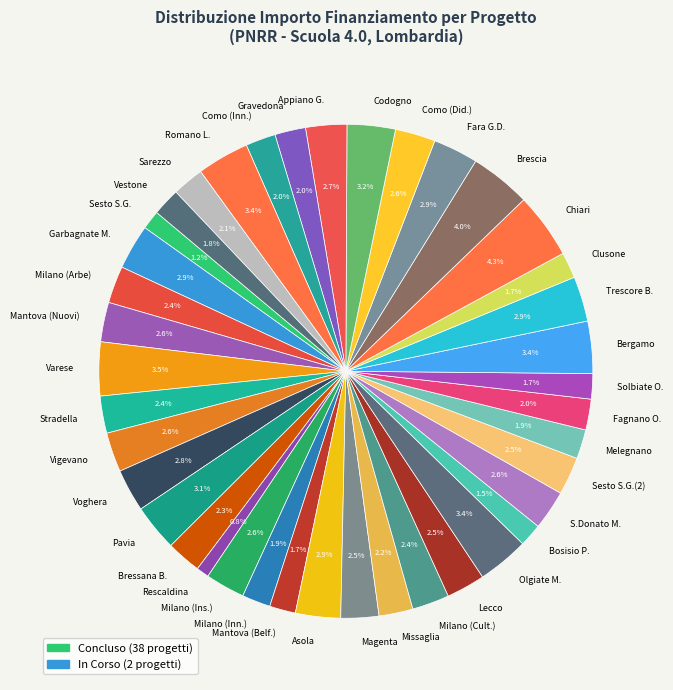

What percentage is NOT represented by Como (Inn.)?

98.0%